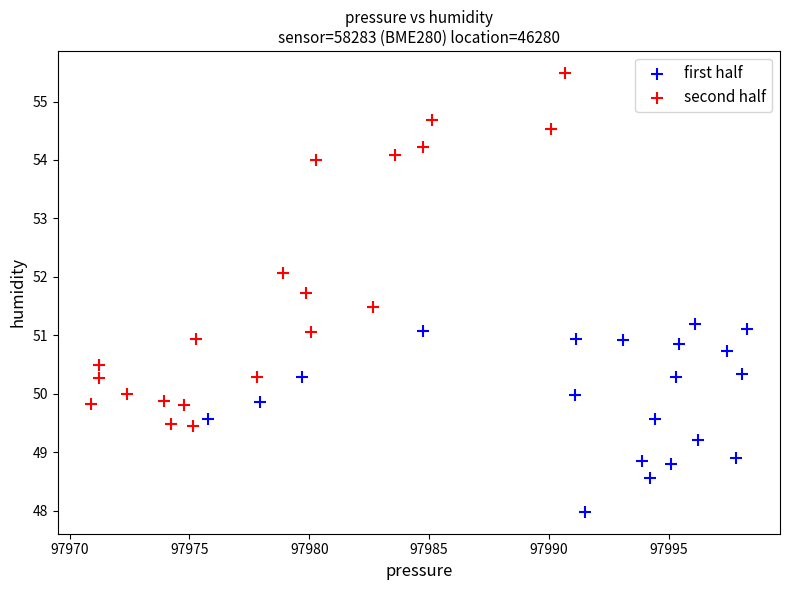

Which series has the widest spread of Y values?

second half